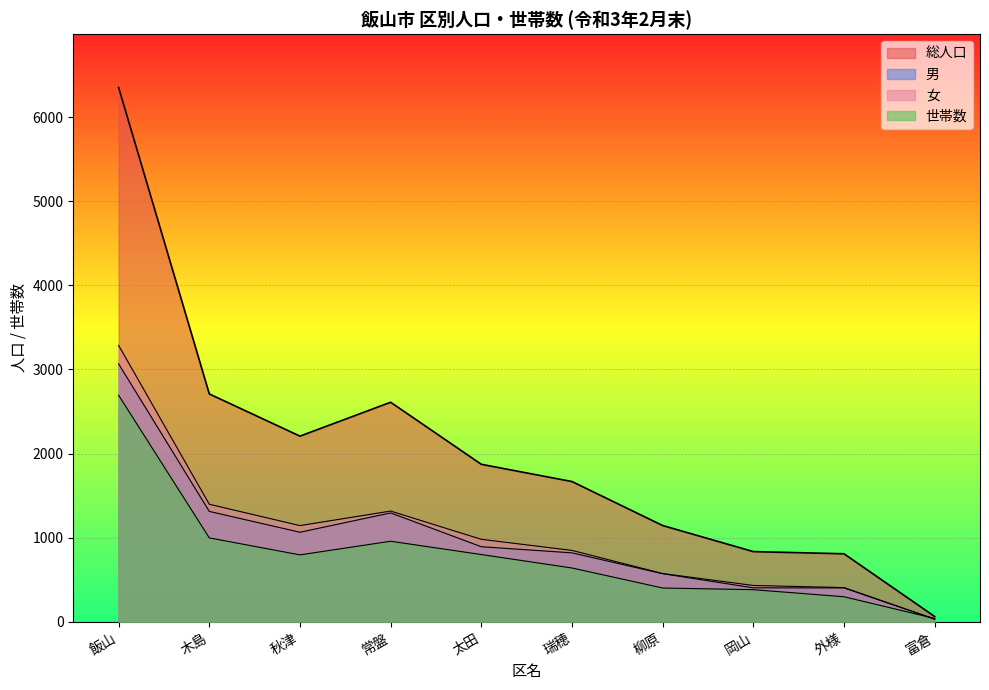

How many lines are shown in the chart?

4